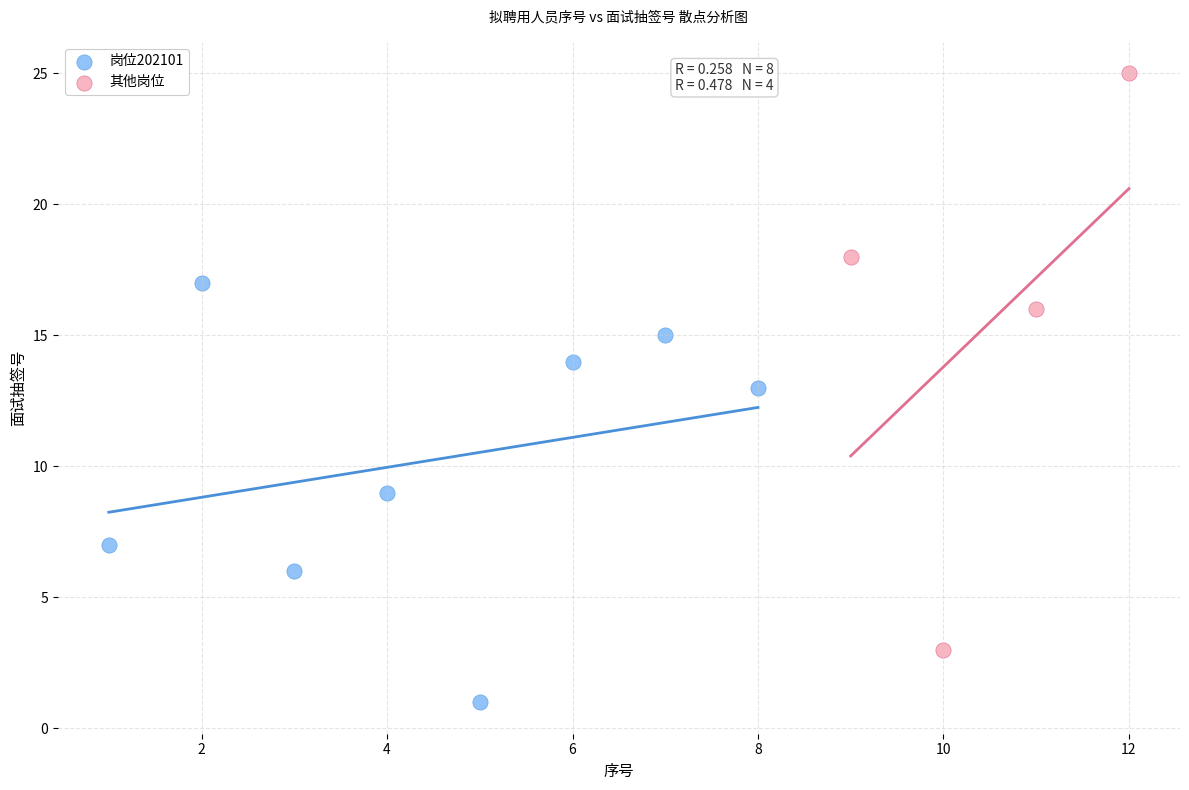

Which series reaches the minimum Y coordinate?

岗位202101